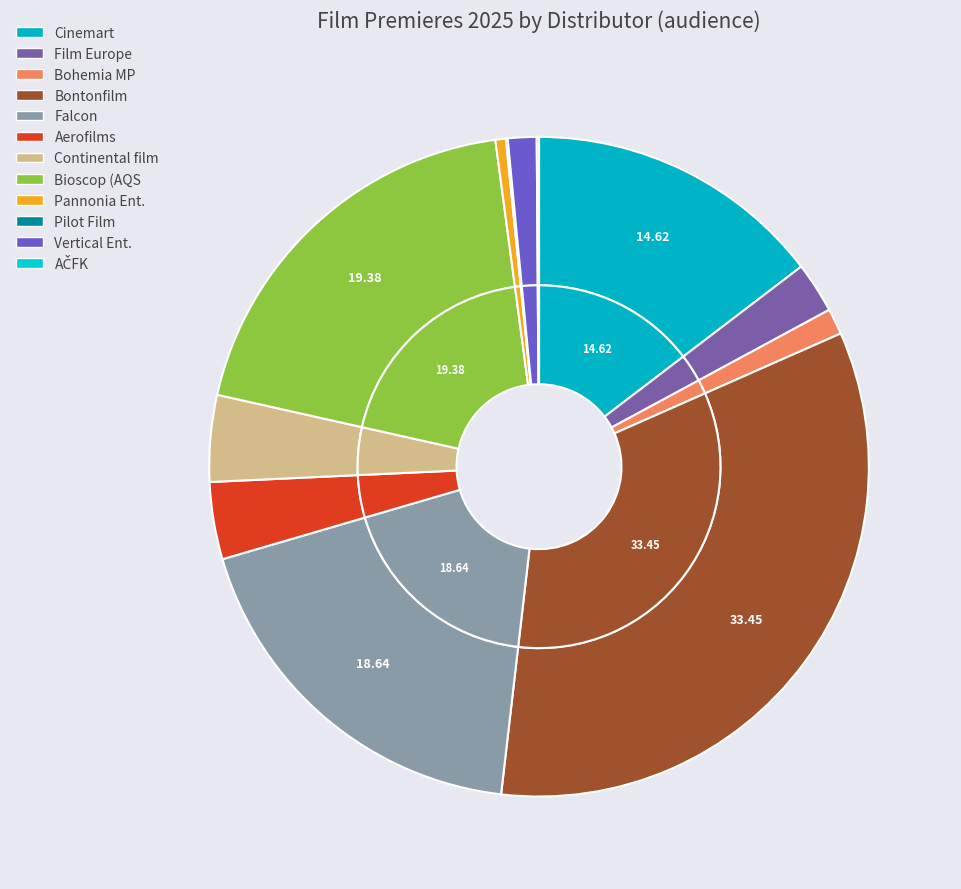

Which slice is the largest?

Bontonfilm